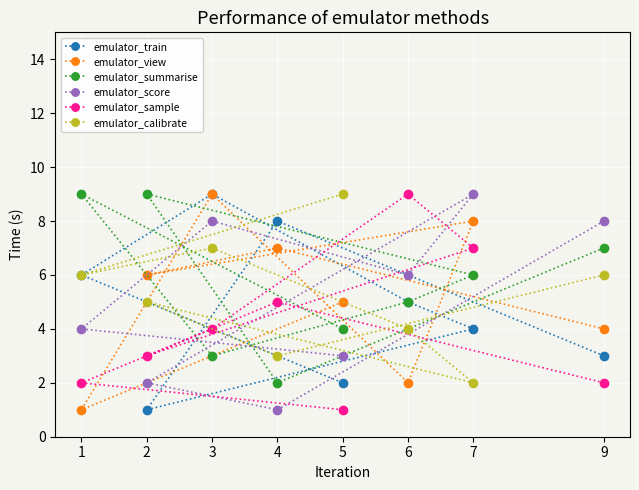

Which series changed the most between 6 and 7?

emulator_view